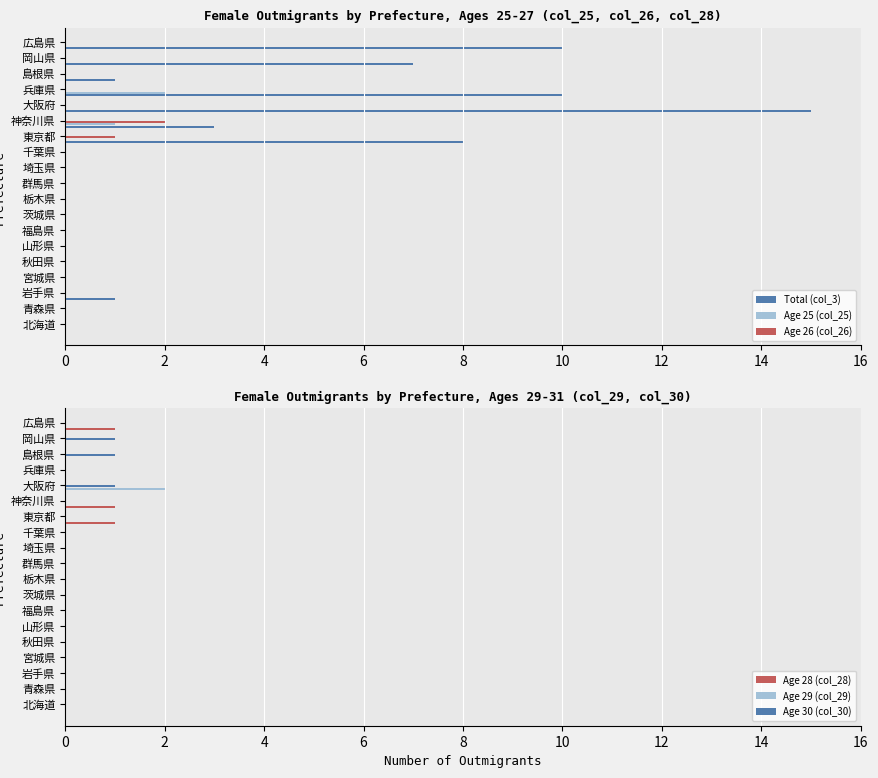

Reading left to right, transcribe all the data shown in this chart.

Total (col_3): 0	0	1	0	0	0	0	0	0	0	0	0	8	3	15	10	1	7	10
Age 25 (col_25): 0	0	0	0	0	0	0	0	0	0	0	0	0	1	0	2	0	0	0
Age 26 (col_26): 0	0	0	0	0	0	0	0	0	0	0	0	1	2	0	0	0	0	0
Age 28 (col_28): 0	0	0	0	0	0	0	0	0	0	0	0	1	1	0	0	0	0	1
Age 29 (col_29): 0	0	0	0	0	0	0	0	0	0	0	0	0	0	2	0	0	0	0
Age 30 (col_30): 0	0	0	0	0	0	0	0	0	0	0	0	0	0	1	0	1	1	0